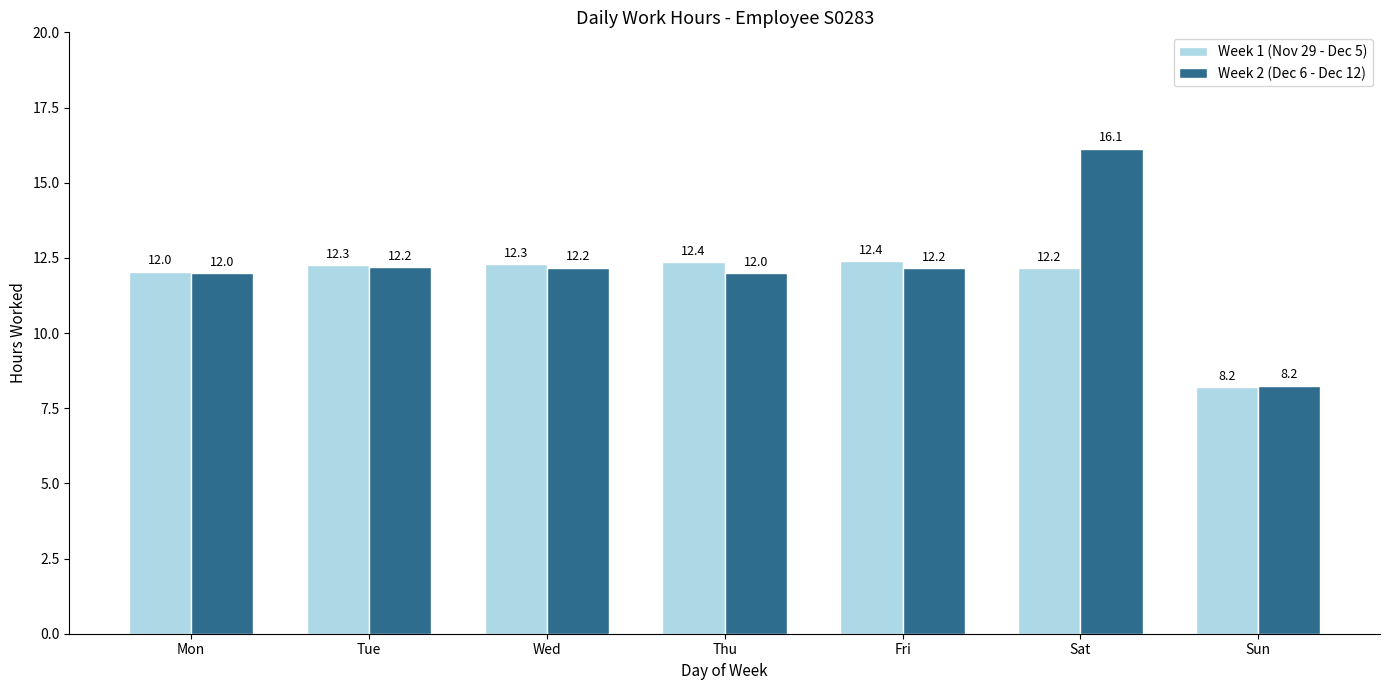

List the series in order of their overall mean, lowest first.

Week 1 (Nov 29 - Dec 5), Week 2 (Dec 6 - Dec 12)